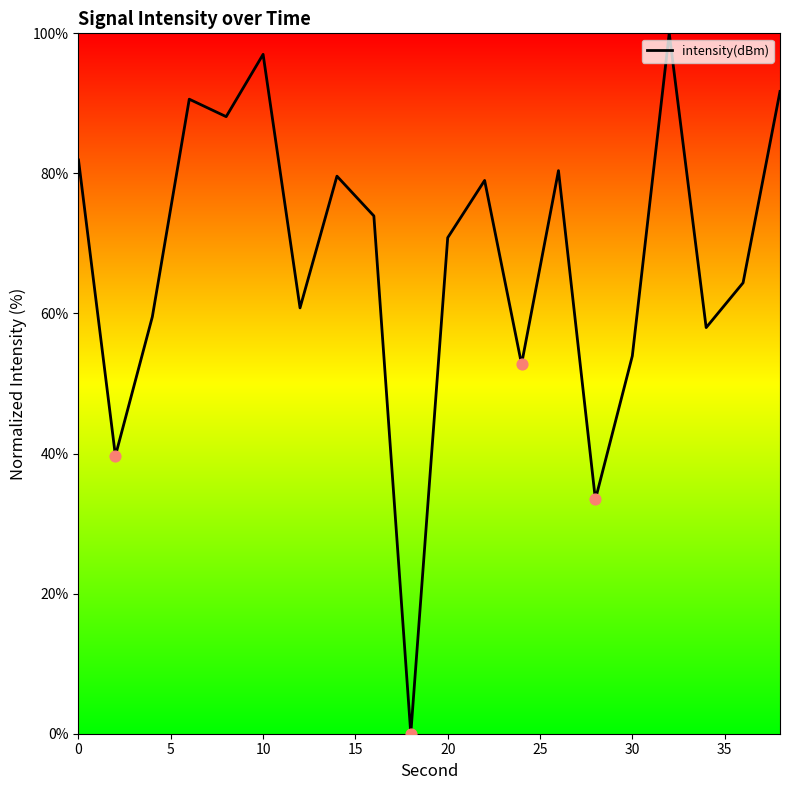

What is the greatest value displayed?

100.0